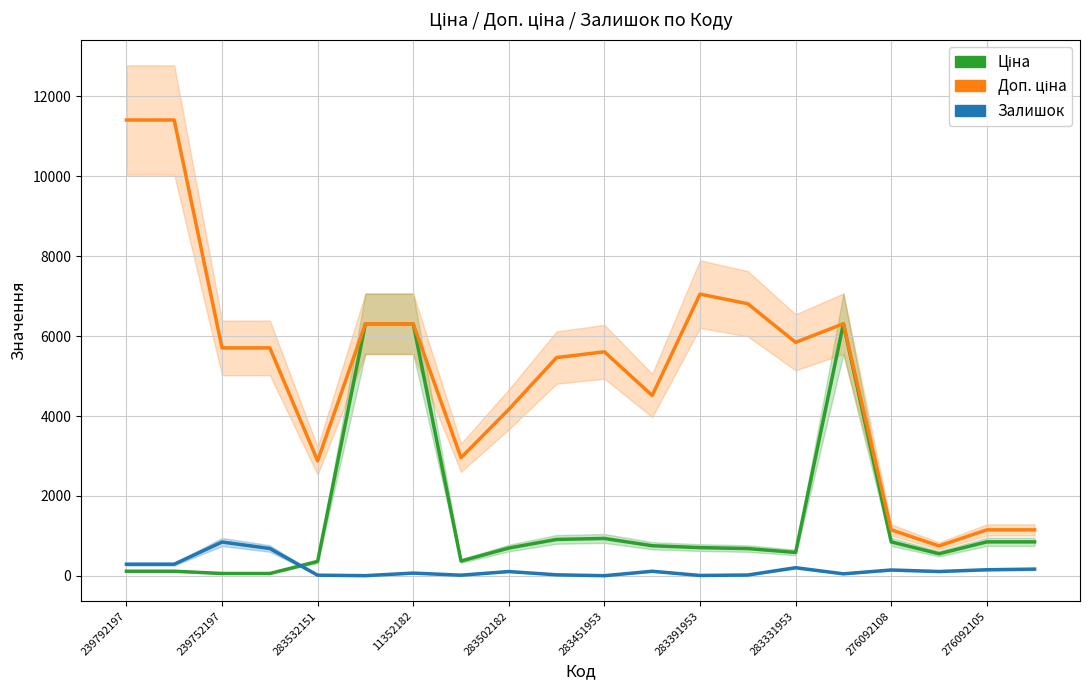

How many distinct data groups are displayed?

3